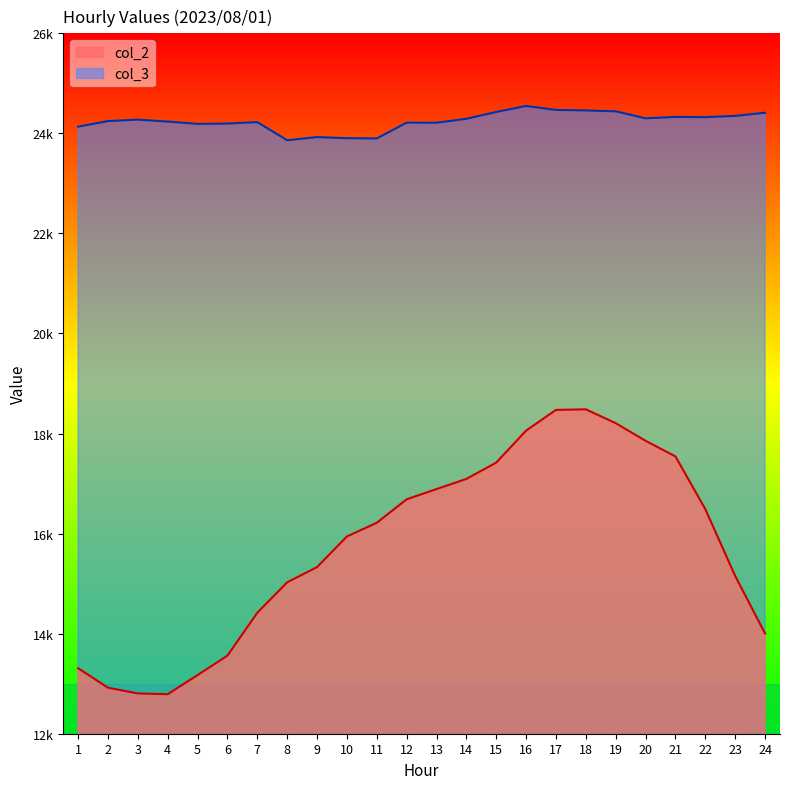

List the series in order of their peak value, highest first.

col_3, col_2